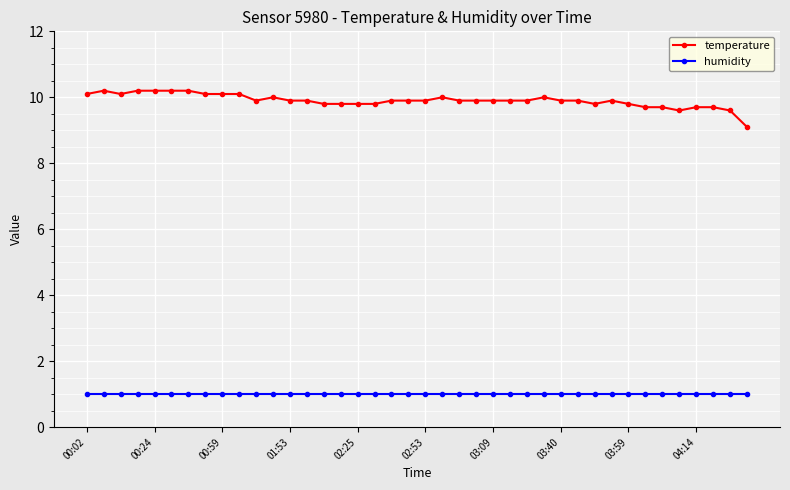

Which series has the largest total across all categories?

temperature